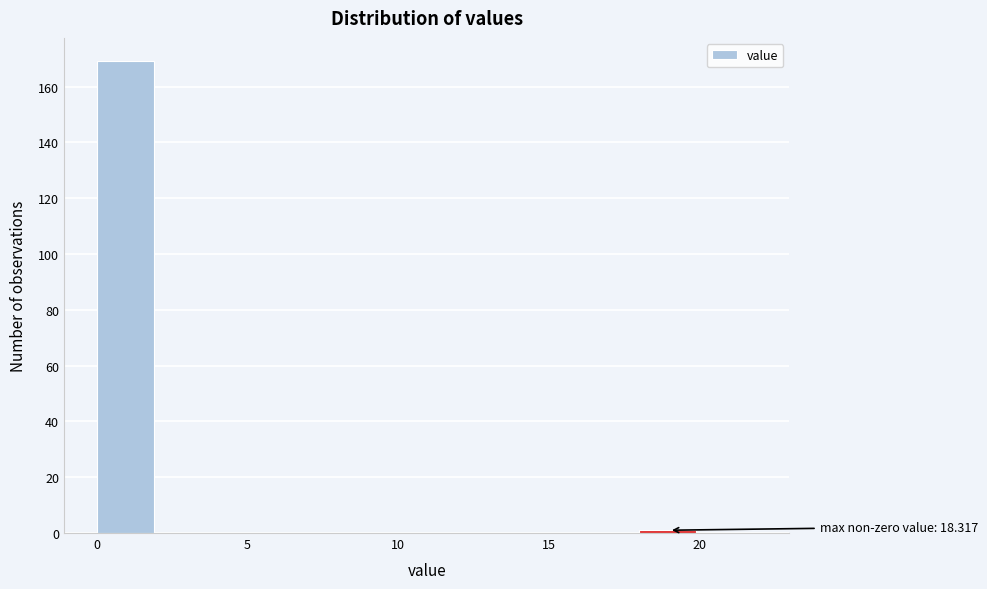

Over which range of the x-axis is the bar tallest?

0 to 2